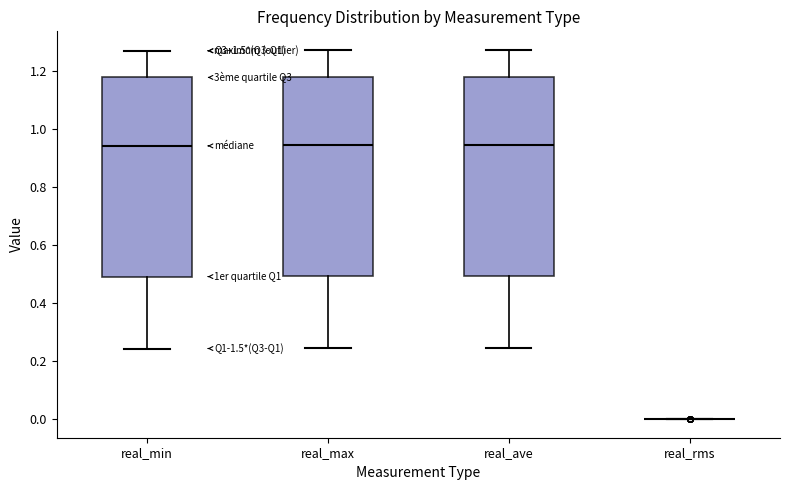

Where does the median line of the box for real_max sit on the y-axis? The values are not printed on the chart, so give them approximately, as read against the axis.

0.94